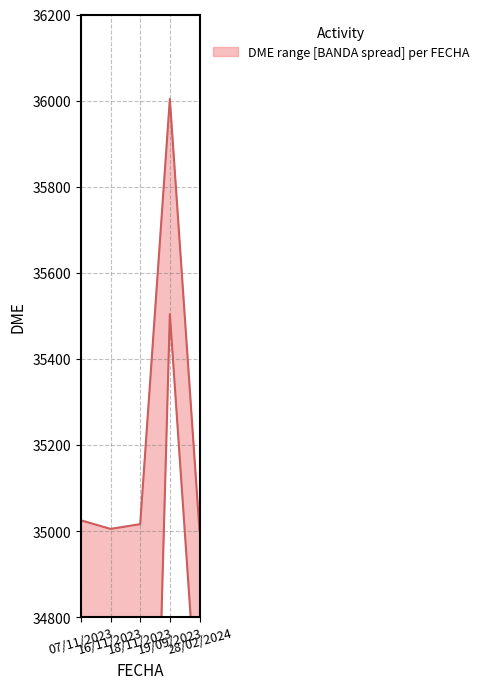

What is the average value of the DME_mid series?

35210